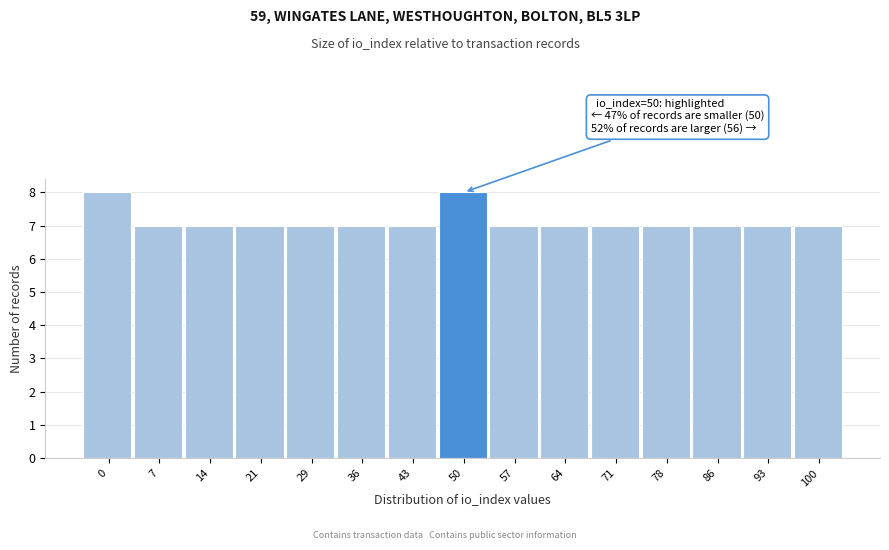

Reading right to left, extract all data points from this chart.

7	7	7	7	7	7	7	8	7	7	7	7	7	7	8